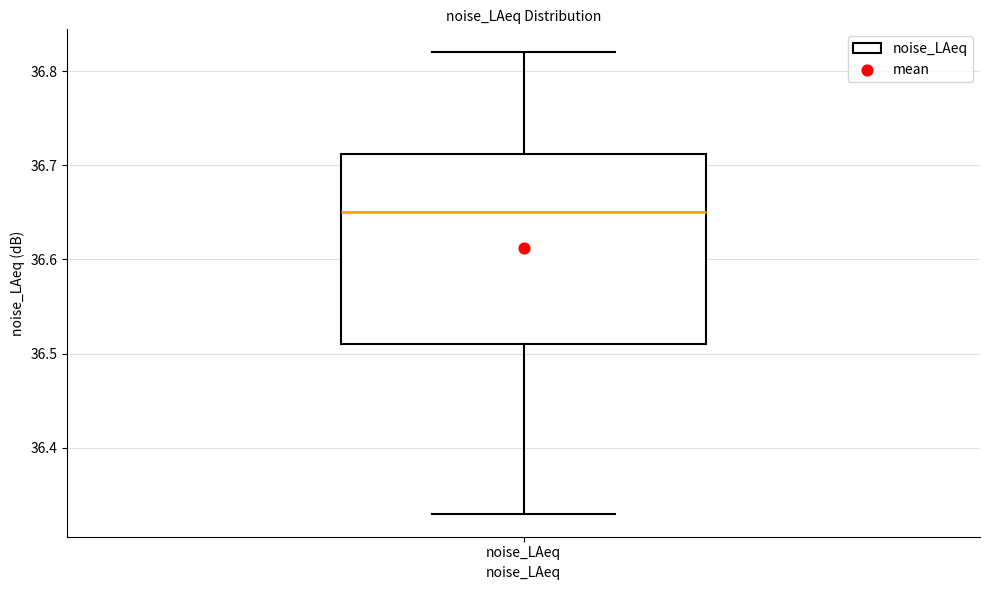

Read this box plot against the y-axis: the position of the median line, the range covered by the box, and the ends of both whiskers. The values are not printed on the chart, so give them approximately, as read against the axis.

median 36.65, box 36.51 to 36.71, whiskers 36.33 to 36.82